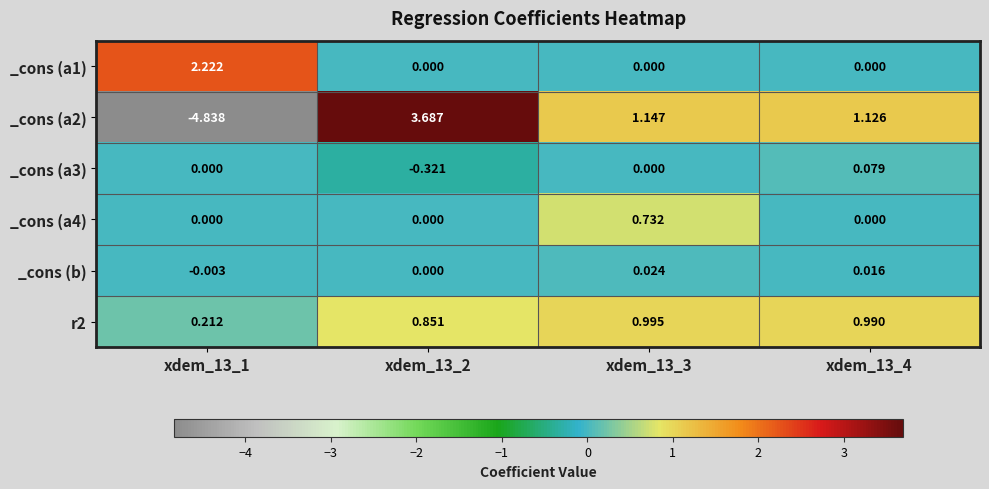

Is the value of _cons (a4) at xdem_13_1 greater than the value of _cons (a2) at xdem_13_2?

No